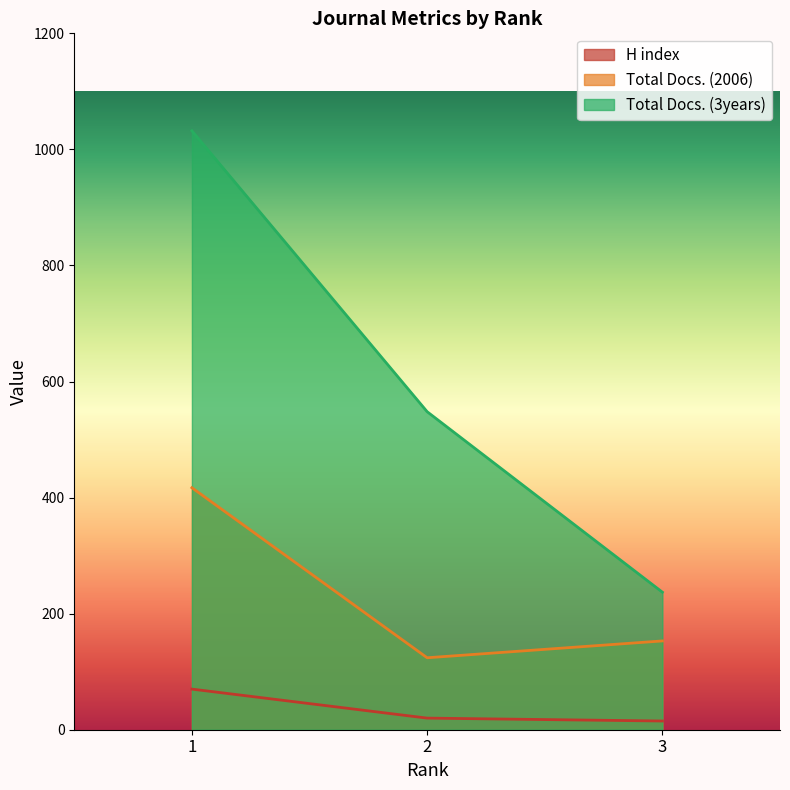

True or false: Total Docs. (2006) has a value of 212 at 3.

False